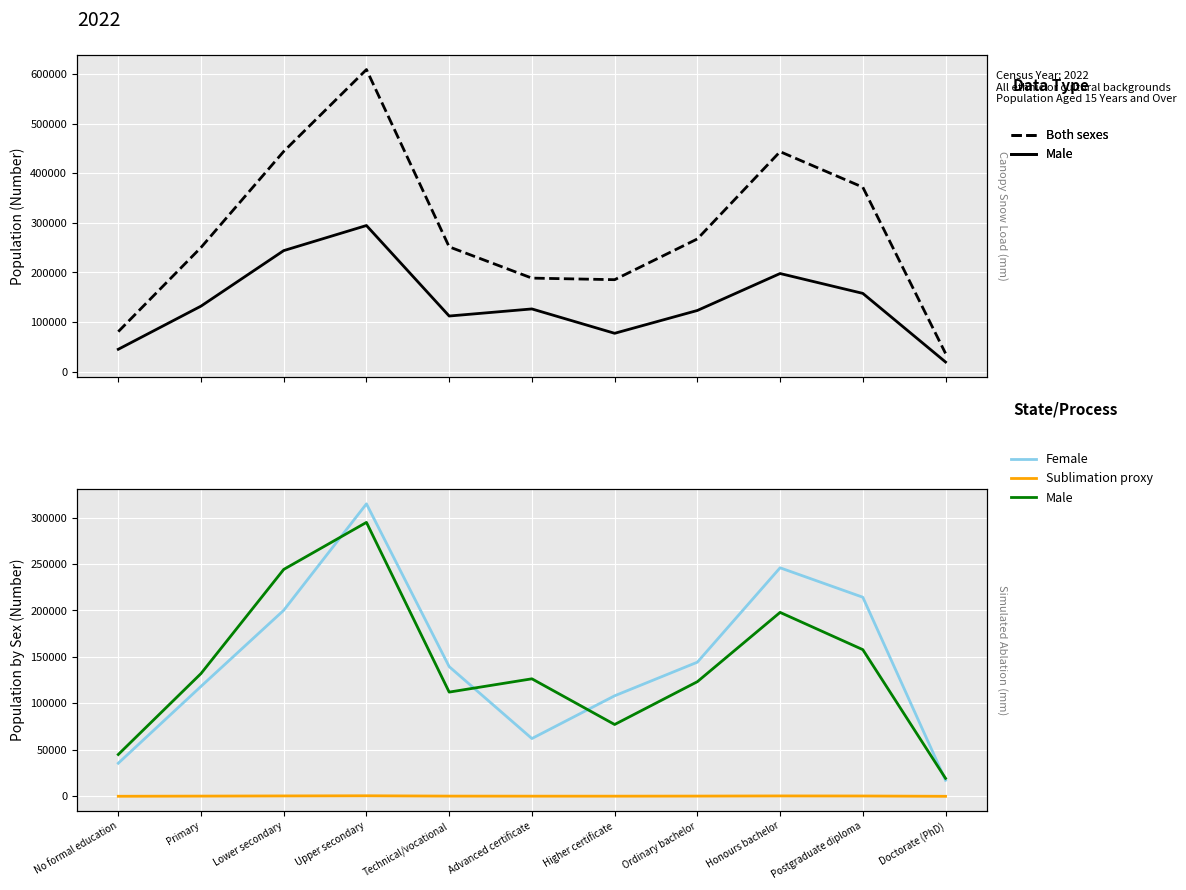

Reading left to right, transcribe all the data shown in this chart.

Both sexes: No formal education=80640.0	Primary=250443.0	Lower secondary=444328.0	Upper secondary=609474.0	Technical/vocational=251724.0	Advanced certificate=188653.0	Higher certificate=185483.0	Ordinary bachelor=267695.0	Honours bachelor=443809.0	Postgraduate diploma=372081.0	Doctorate (PhD)=36689.0
Male: No formal education=45019.0	Primary=132121.0	Lower secondary=244155.0	Upper secondary=294770.0	Technical/vocational=112156.0	Advanced certificate=126463.0	Higher certificate=77300.0	Ordinary bachelor=123360.0	Honours bachelor=197913.0	Postgraduate diploma=157843.0	Doctorate (PhD)=19368.0
Female: No formal education=35621.0	Primary=118322.0	Lower secondary=200173.0	Upper secondary=314704.0	Technical/vocational=139568.0	Advanced certificate=62190.0	Higher certificate=108183.0	Ordinary bachelor=144335.0	Honours bachelor=245896.0	Postgraduate diploma=214238.0	Doctorate (PhD)=17321.0
Sublimation proxy: No formal education=80.6	Primary=250.4	Lower secondary=444.3	Upper secondary=609.5	Technical/vocational=251.7	Advanced certificate=188.7	Higher certificate=185.5	Ordinary bachelor=267.7	Honours bachelor=443.8	Postgraduate diploma=372.1	Doctorate (PhD)=36.7